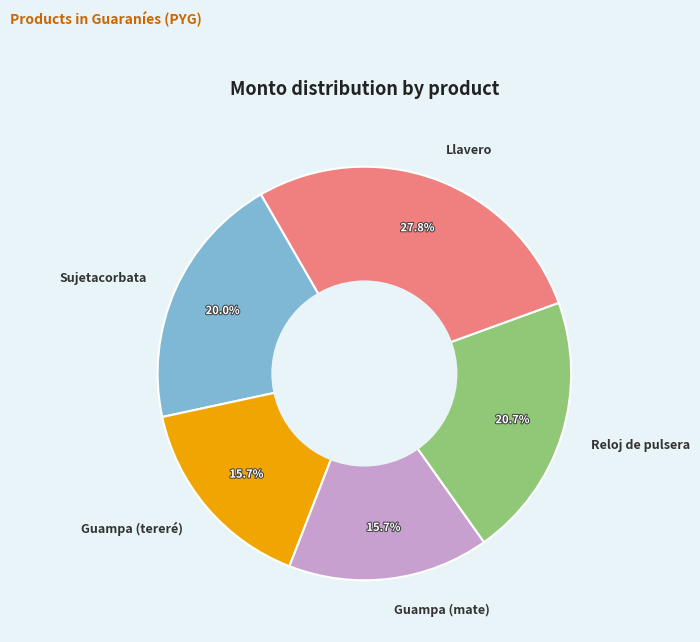

Is it true that Guampa (mate) is 16% of the pie?

True